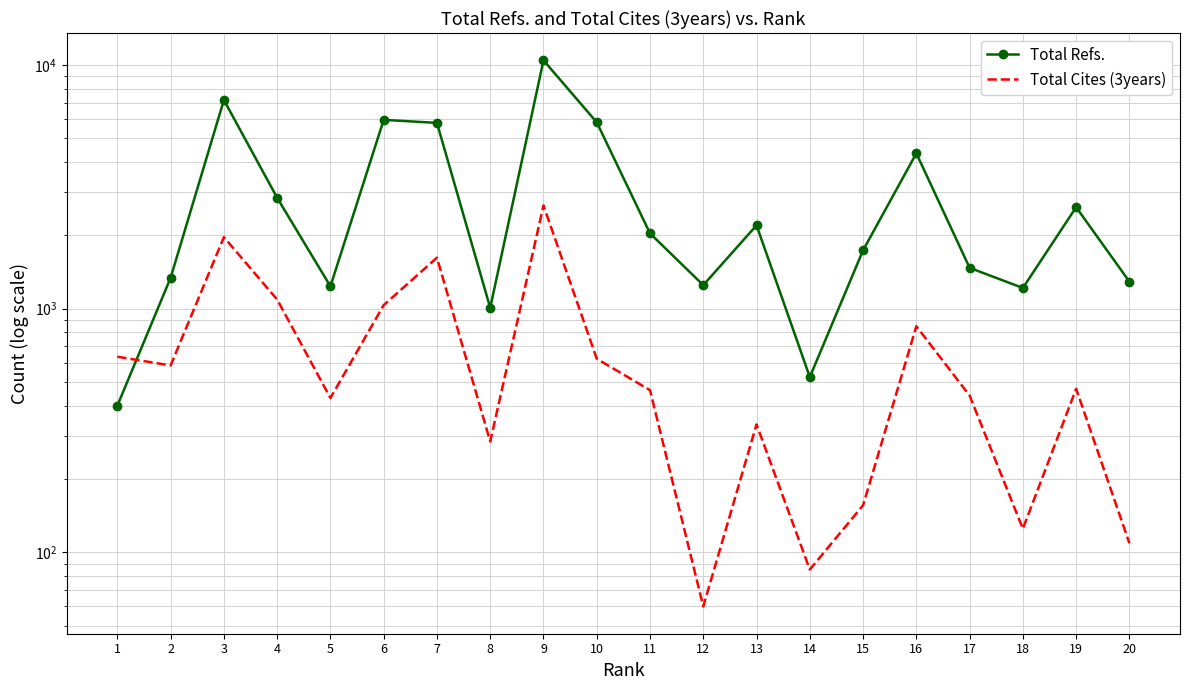

True or false: Total Refs. has a value of 7185 at 9.

False